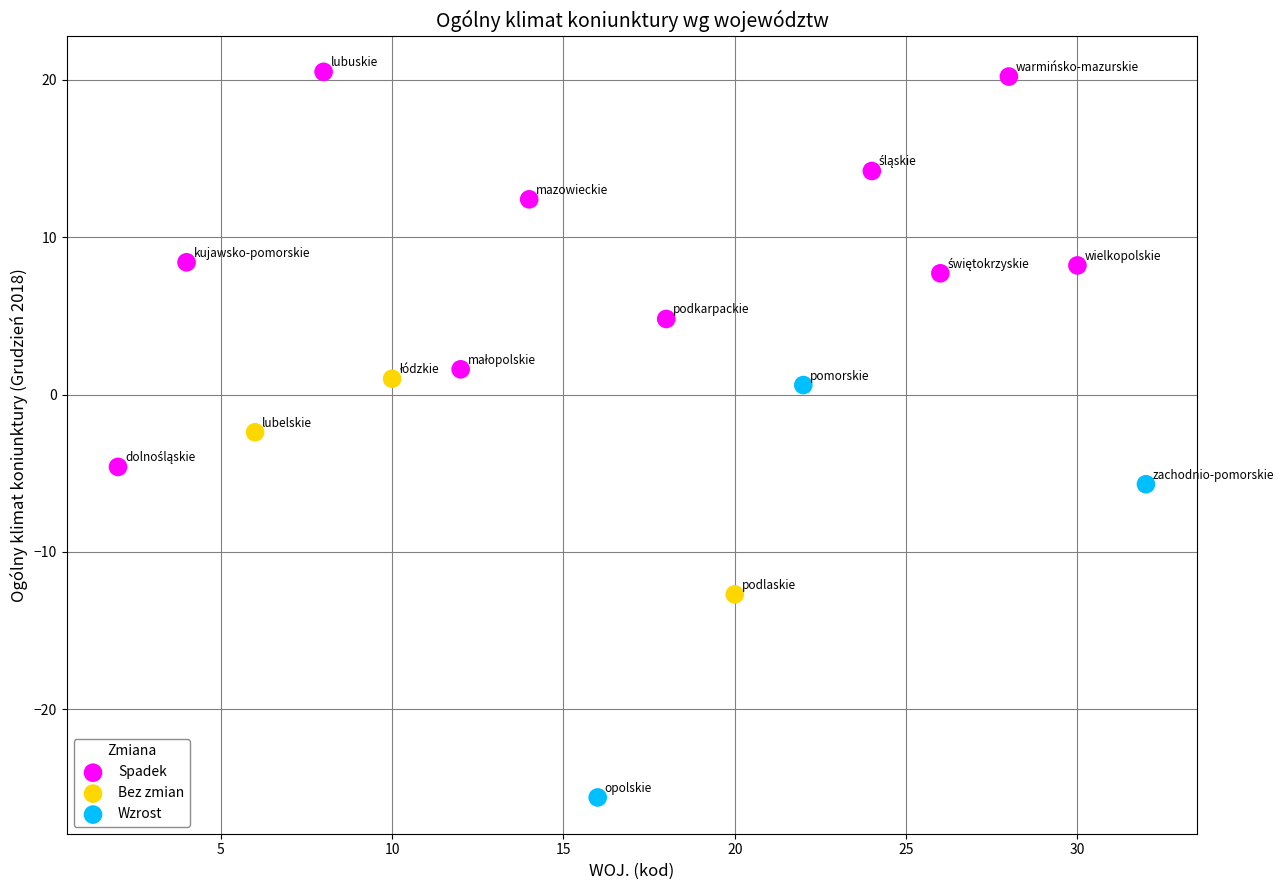

Which series reaches the minimum Y coordinate?

Wzrost